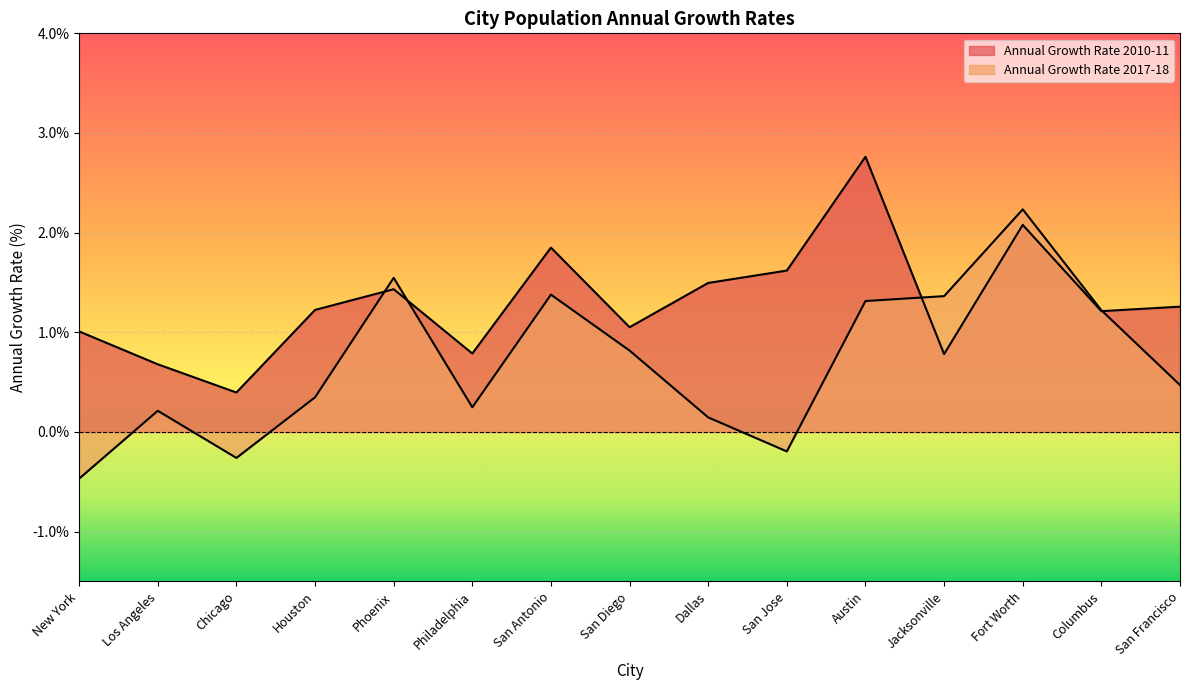

Where do Annual Growth Rate 2017-18 and Annual Growth Rate 2010-11 first cross each other?

Houston and Phoenix